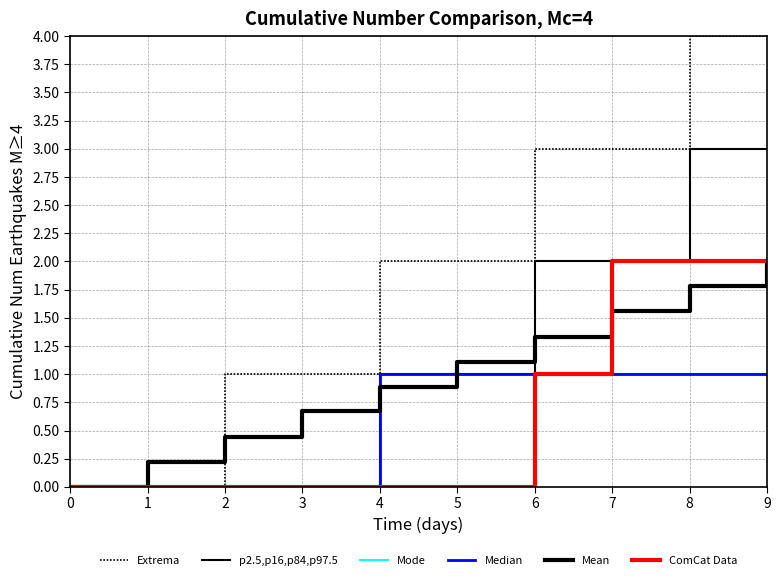

How many lines are shown in the chart?

6